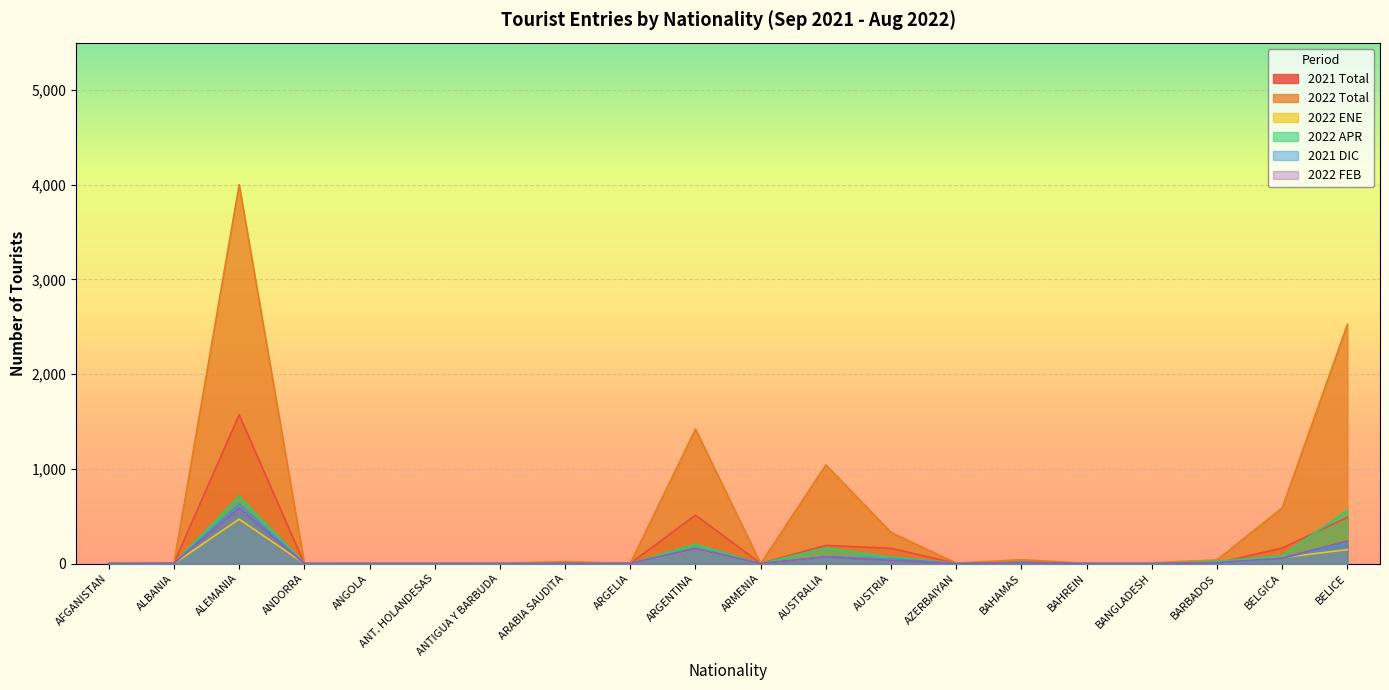

What is the difference between the 2021 Total values at BANGLADESH and BARBADOS?

5